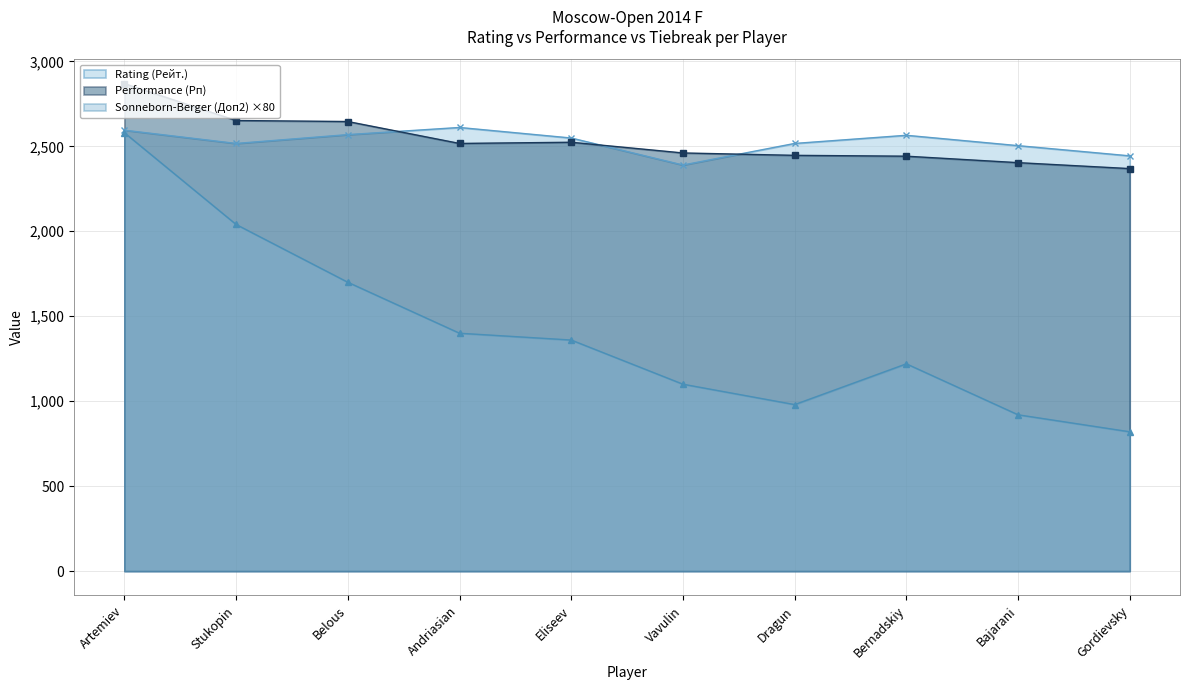

What is the approximate value of Rating (Рейт.) at Vavulin, to the nearest 10?

2390